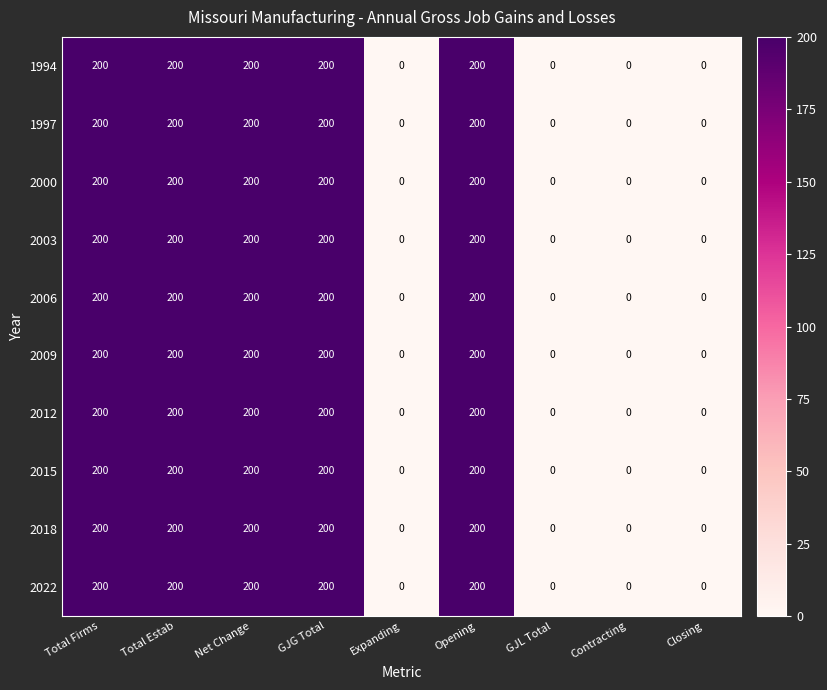

What is the average value of the 2006 series?

111